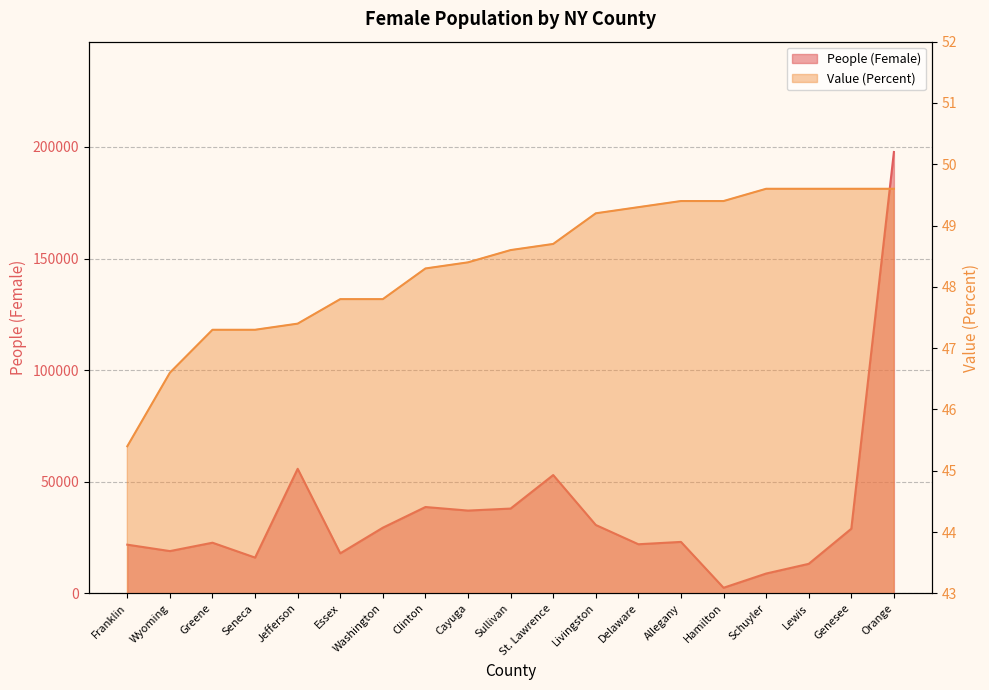

At which category does People (Female) reach its first local valley?

Wyoming